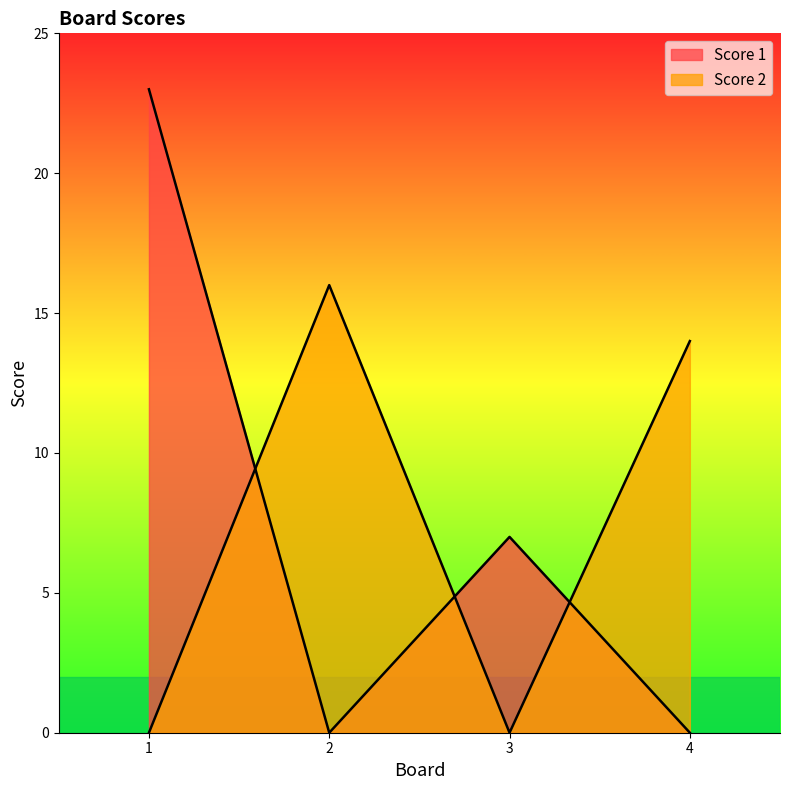

True or false: Score 1 and Score 2 cross at least once.

True